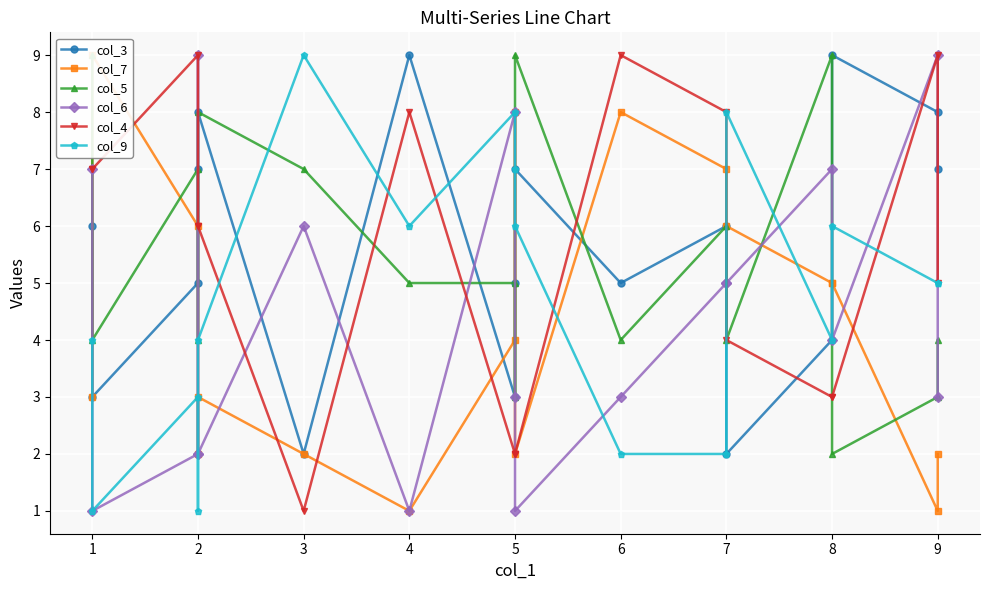

What is the difference between the col_4 values at 1 and 5?

5